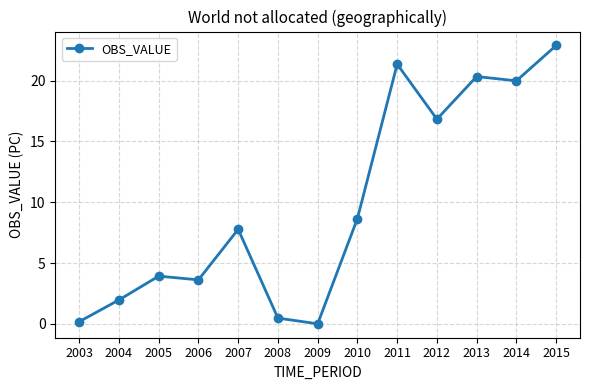

At which category does the chart reach its peak across all series?

2015